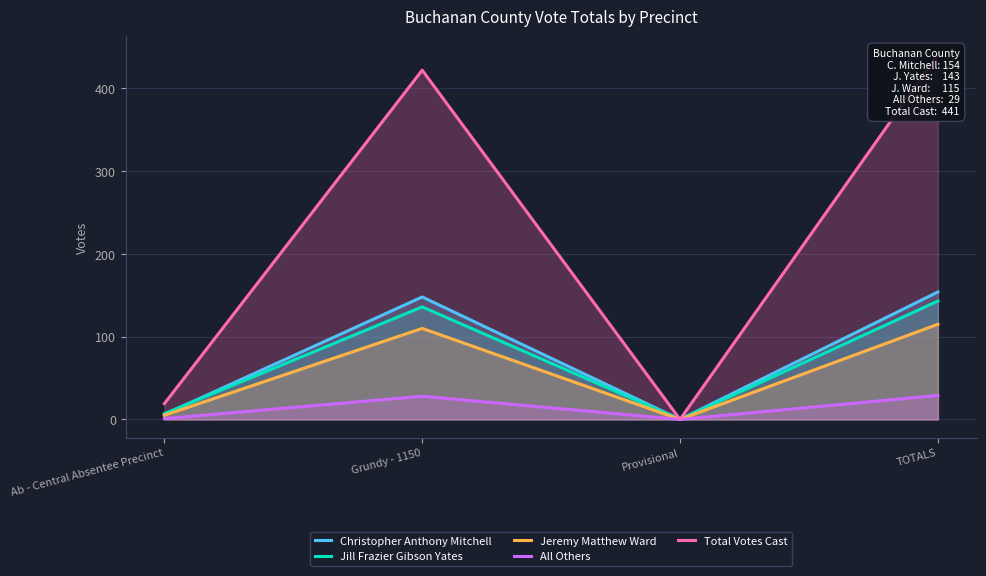

In Christopher Anthony Mitchell, how many points are higher than both neighbors (excluding endpoints)?

1